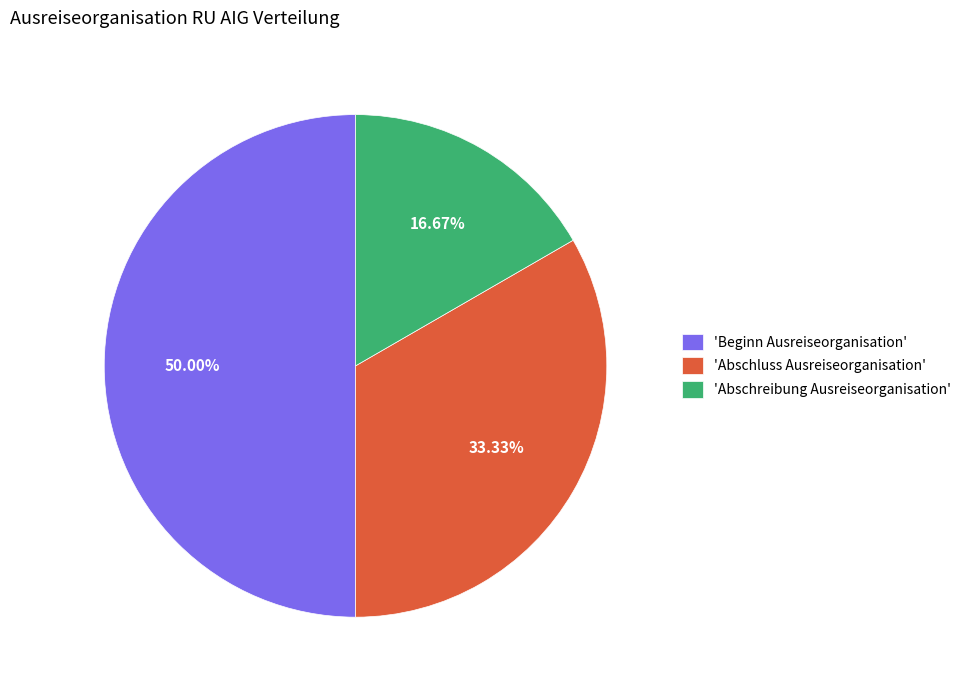

Between 'Abschluss Ausreiseorganisation' and 'Abschreibung Ausreiseorganisation', which is larger?

'Abschluss Ausreiseorganisation'